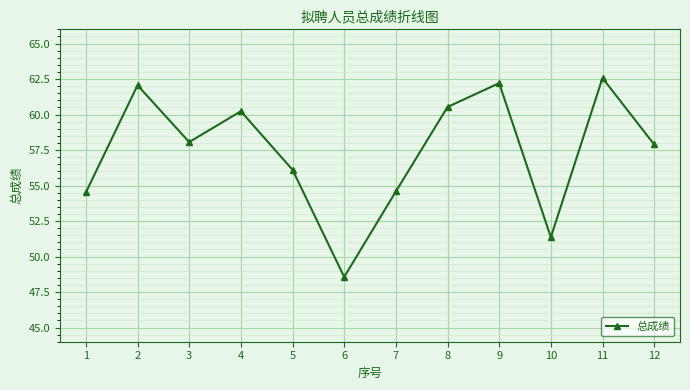

How many lines are shown in the chart?

1